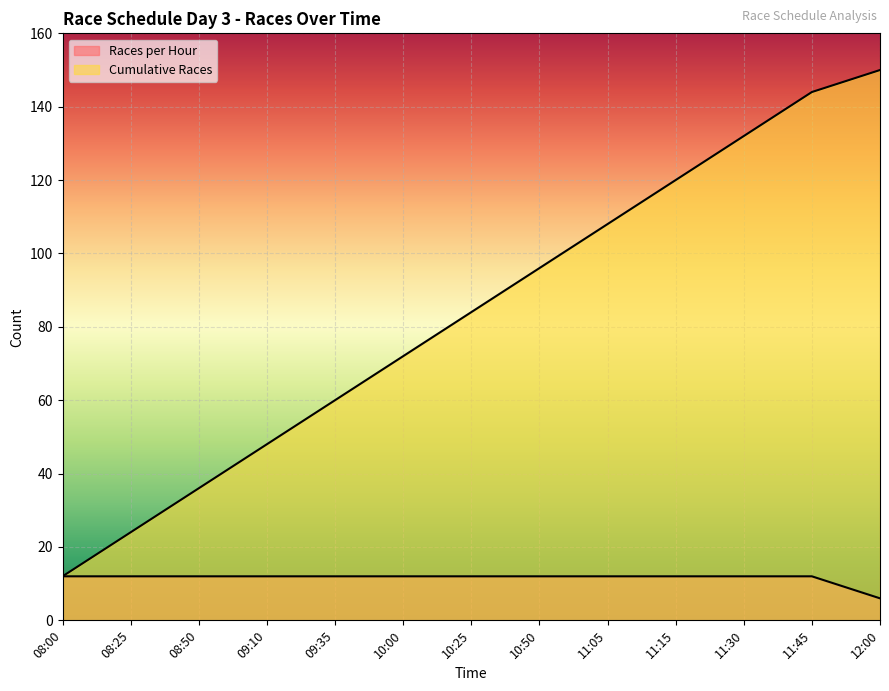

Reading left to right, extract all data points from this chart.

Races per Hour: 08:00=12	08:25=12	08:50=12	09:10=12	09:35=12	10:00=12	10:25=12	10:50=12	11:05=12	11:15=12	11:30=12	11:45=12	12:00=6
Cumulative Races: 08:00=12	08:25=24	08:50=36	09:10=48	09:35=60	10:00=72	10:25=84	10:50=96	11:05=108	11:15=120	11:30=132	11:45=144	12:00=150